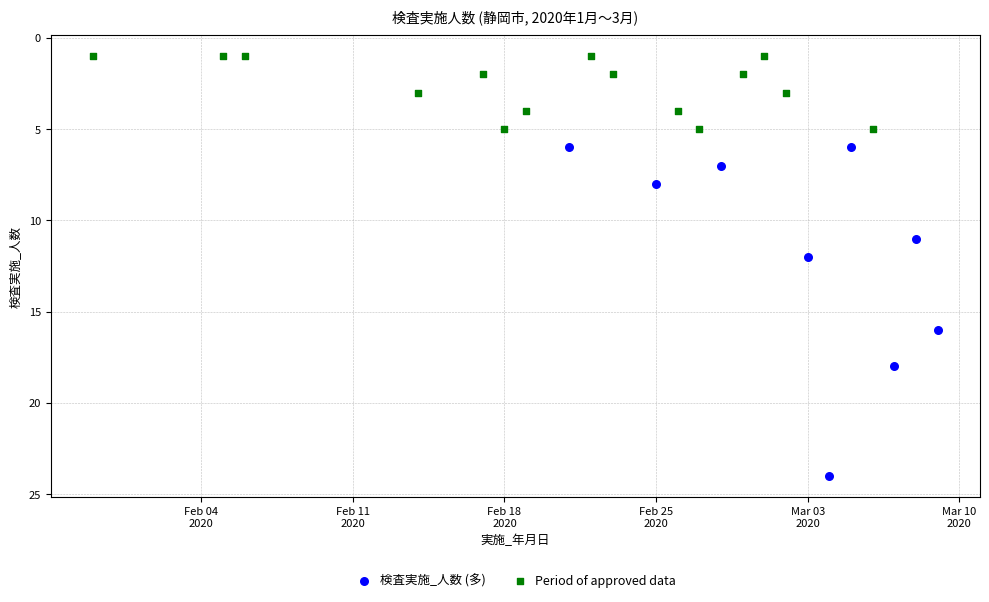

Which series contains the highest Y value?

検査実施_人数 (多)